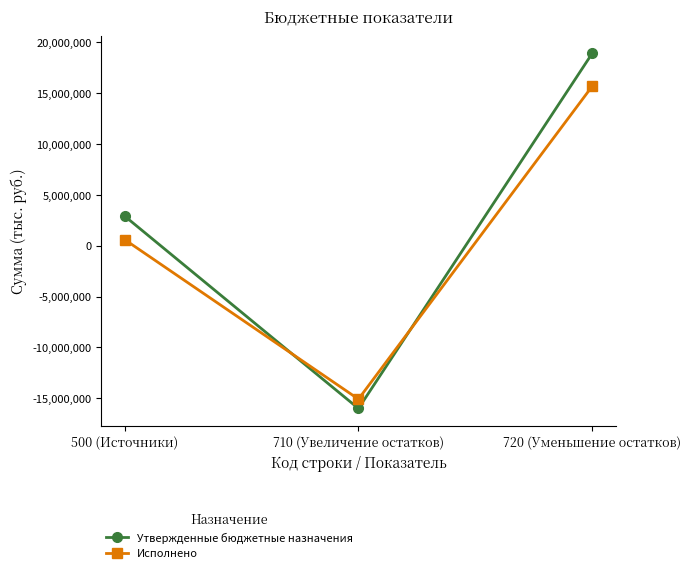

Which series has the widest spread of values?

Утвержденные бюджетные назначения